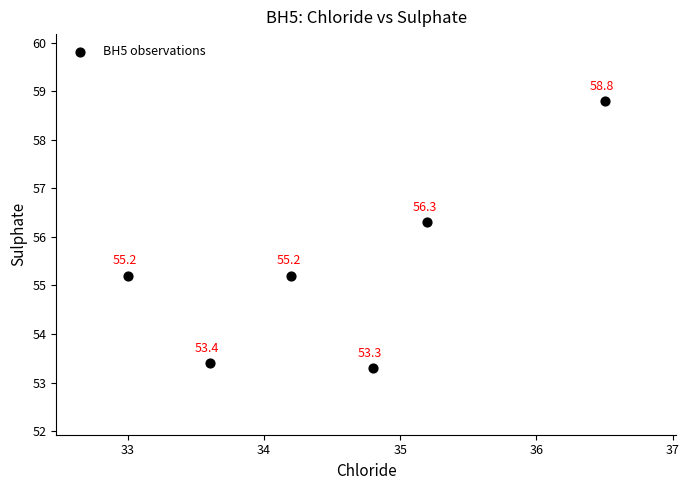

What is the average Y value?

55.4